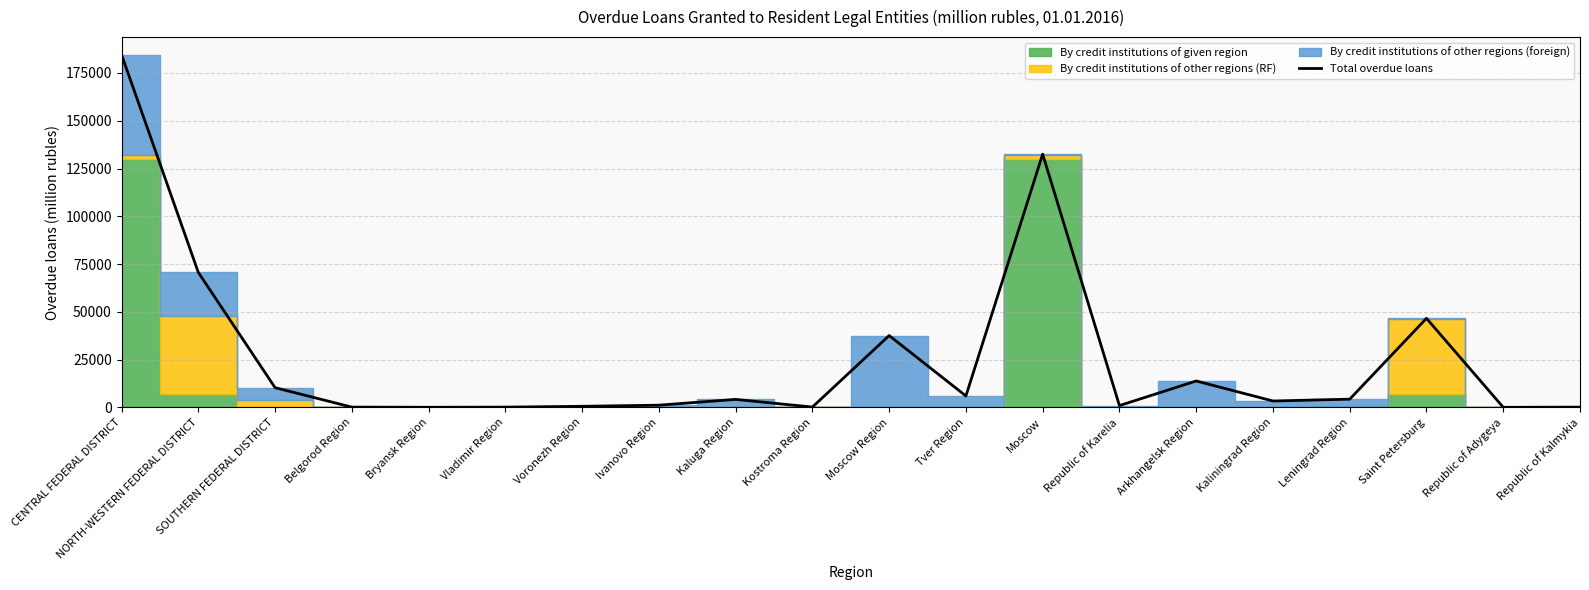

True or false: the data shows 70639 at NORTH-WESTERN FEDERAL DISTRICT.

True